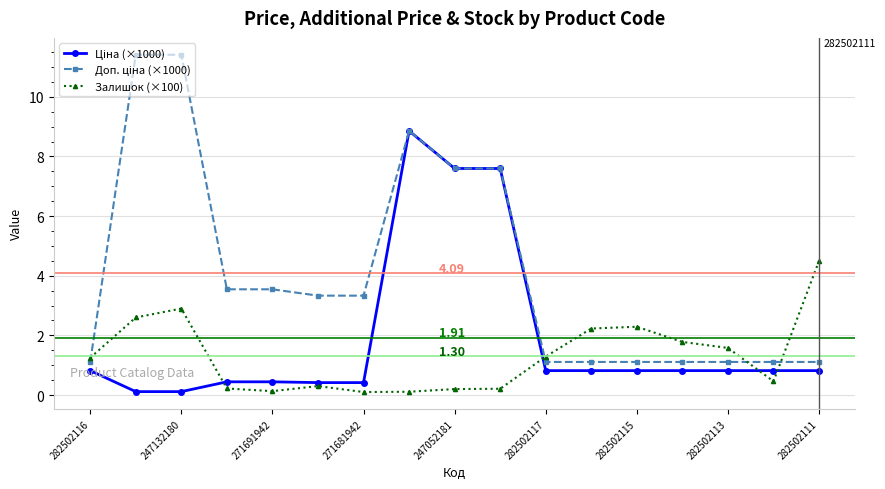

At how many categories does at least one series exceed 4?

6